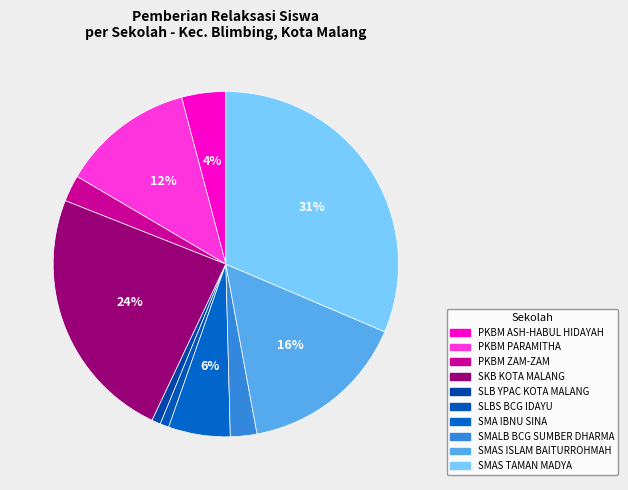

True or false: SMAS ISLAM BAITURROHMAH accounts for 9% of the total.

False